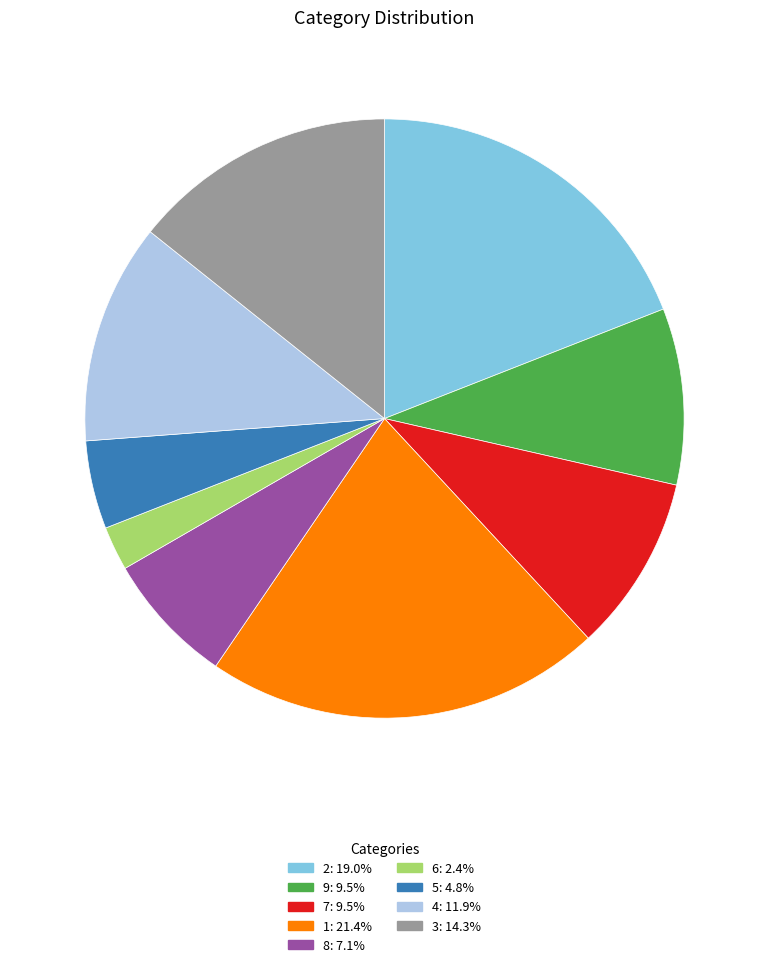

Is there a majority slice in this chart?

No